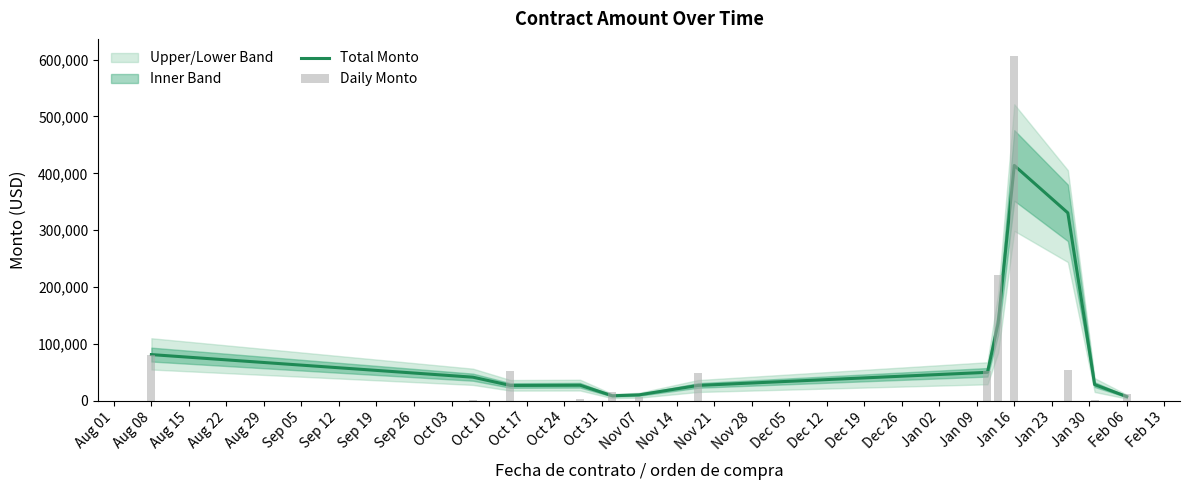

At how many categories does at least one series exceed 170881?

3